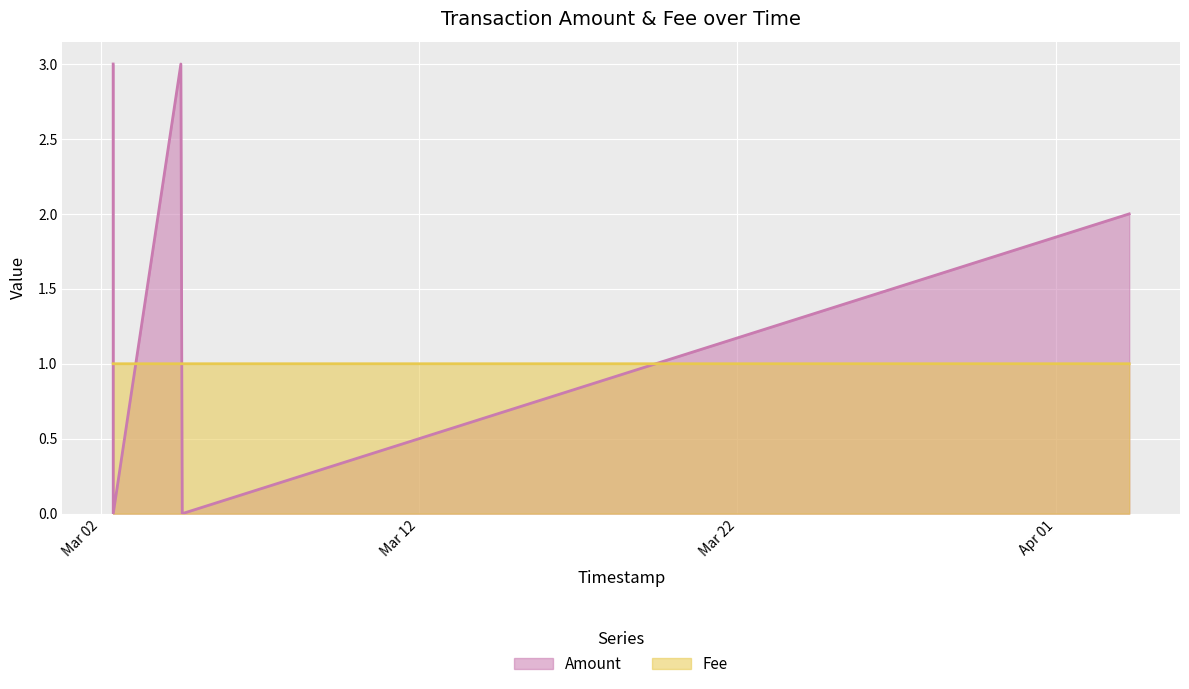

Which label corresponds to the smallest value in the chart?

2017-03-02 09:35:01